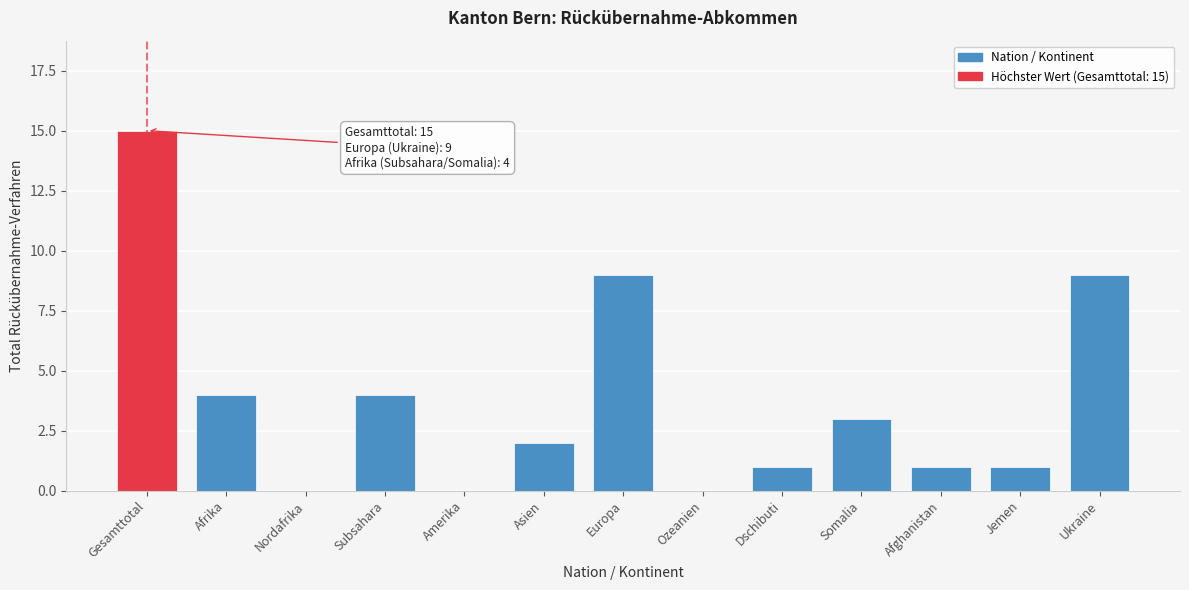

Reading left to right, extract all data points from this chart.

Gesamttotal=15	Afrika=4	Nordafrika=0	Subsahara=4	Amerika=0	Asien=2	Europa=9	Ozeanien=0	Dschibuti=1	Somalia=3	Afghanistan=1	Jemen=1	Ukraine=9